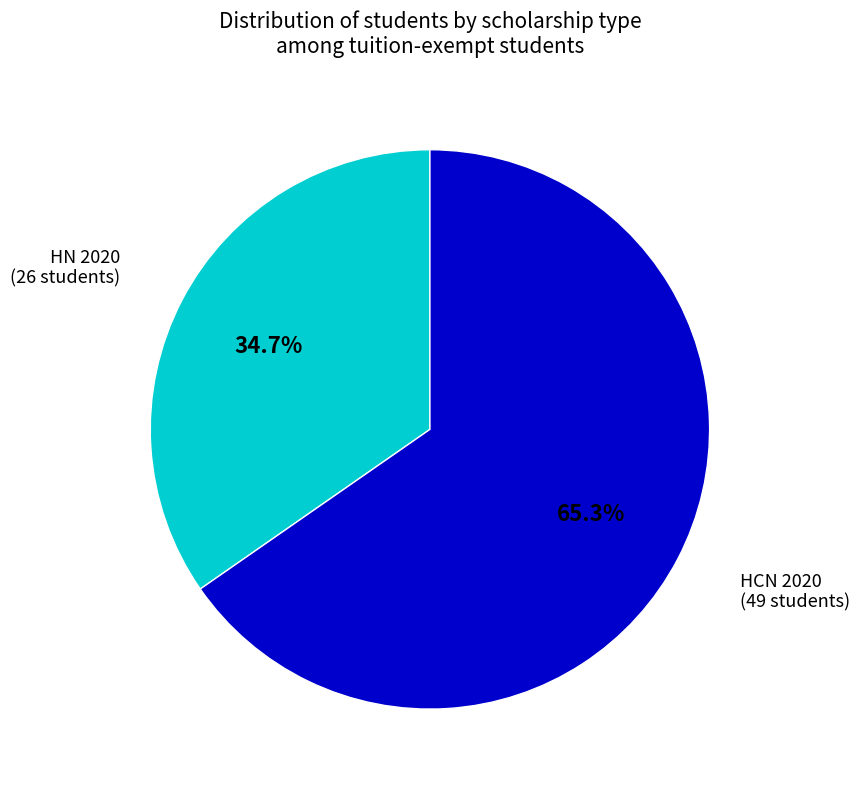

Is there any slice that represents more than half of the pie?

Yes